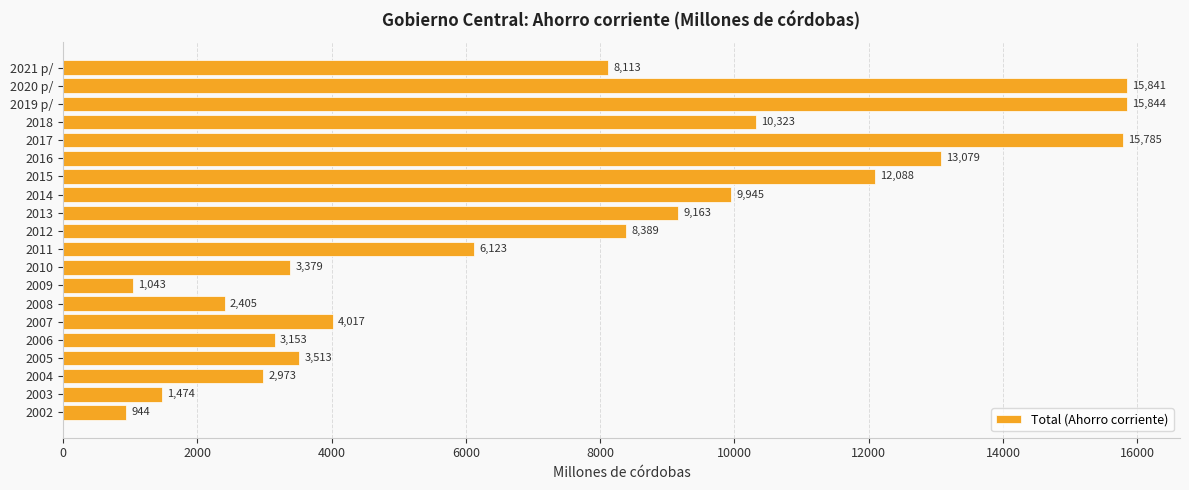

True or false: the data shows 1444.6 at 2008.

False